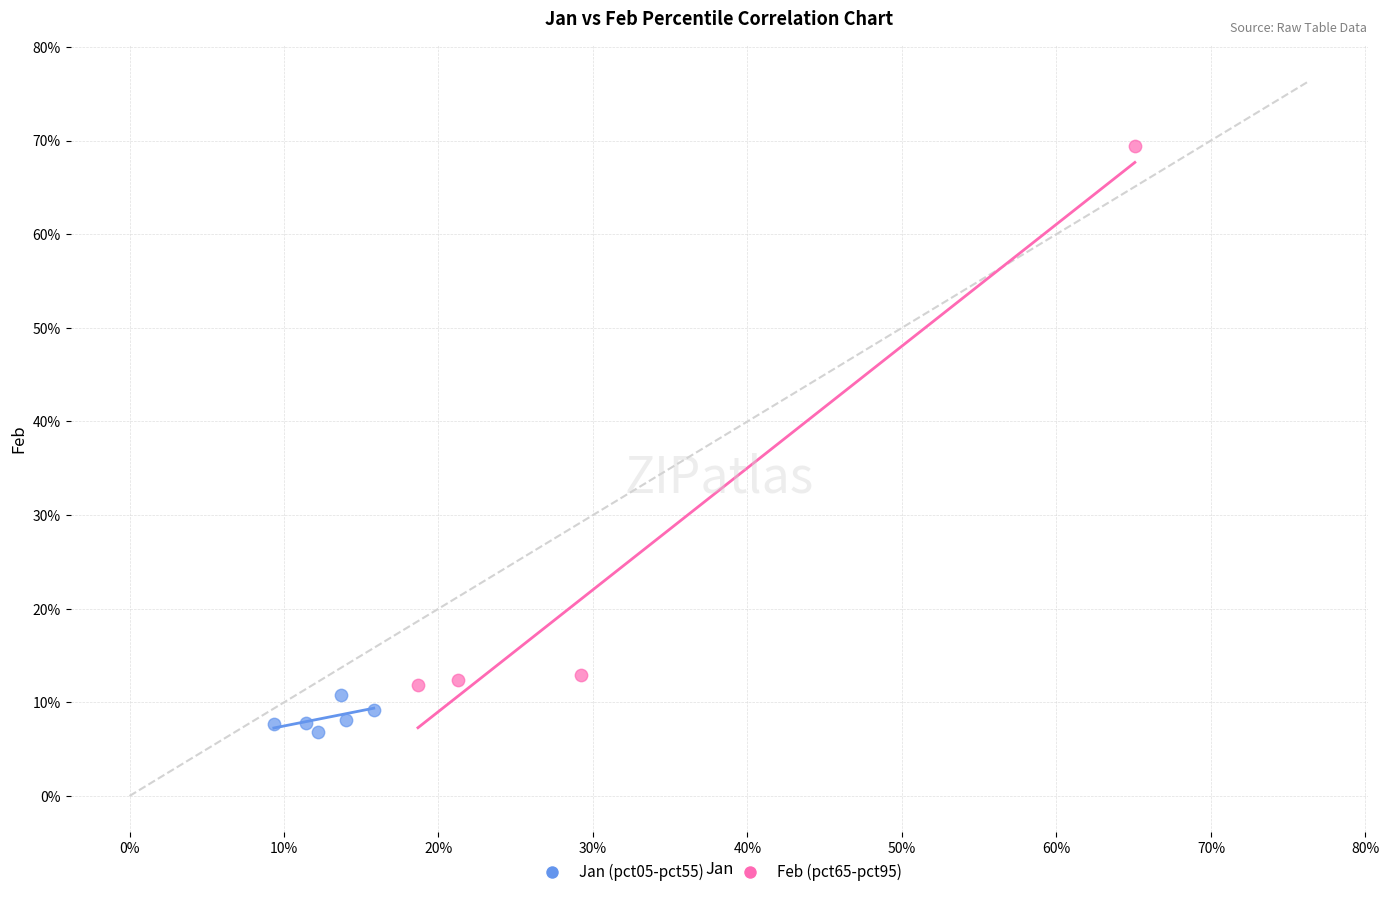

Which series contains the highest Y value?

Feb (pct65-pct95)